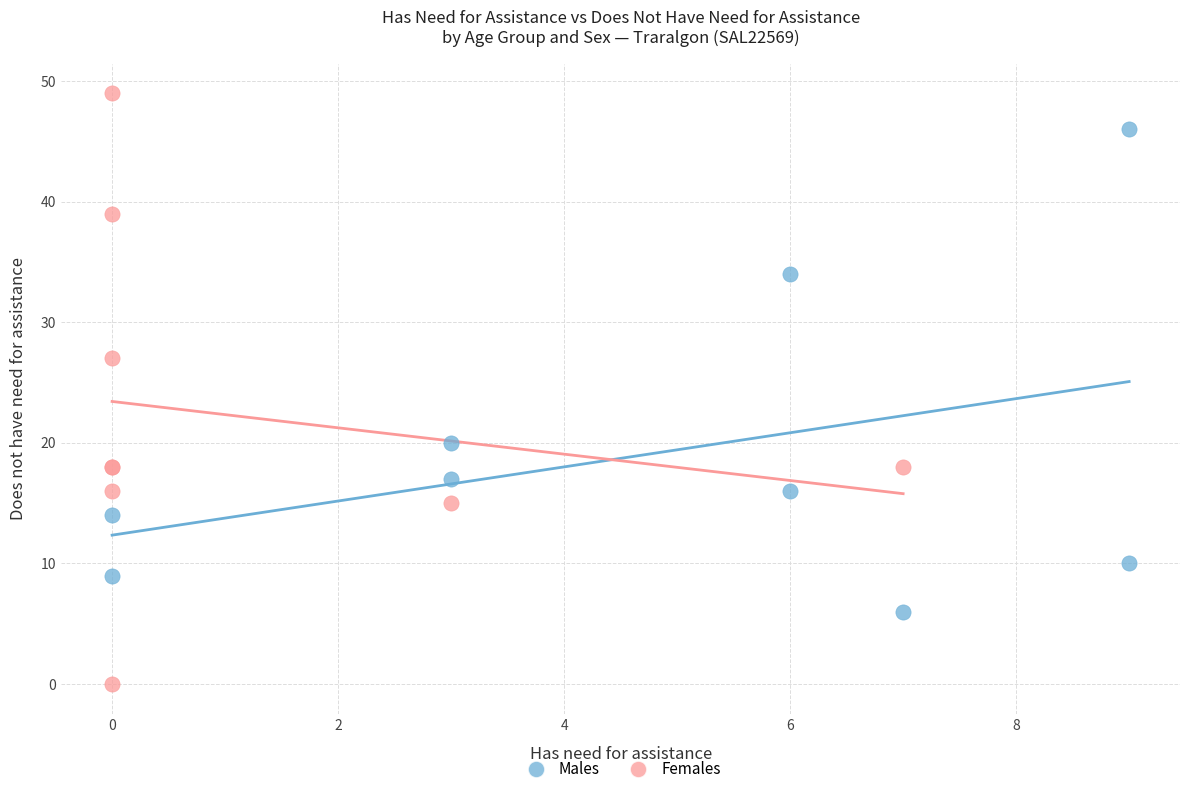

What are all the series names shown in the legend?

Males, Females